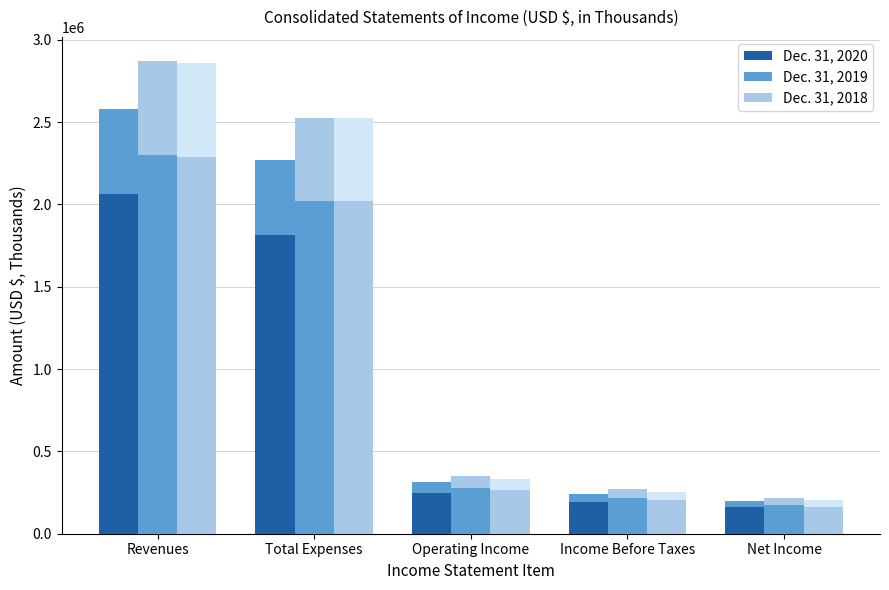

At which category is the sum across all series the highest?

Revenues